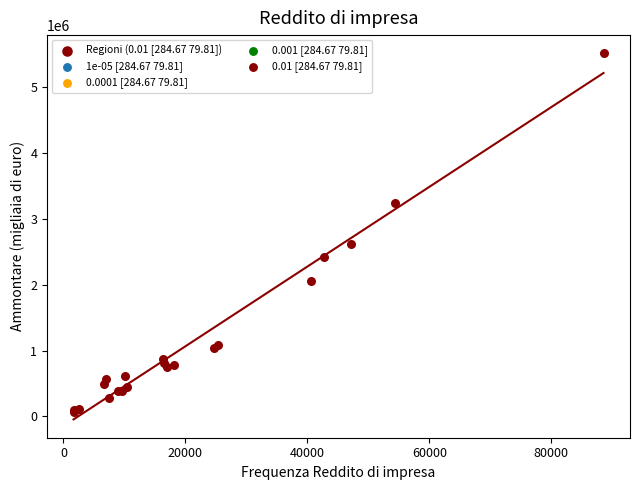

What Y value in the scatter plot is closest to 2786454?

2614357